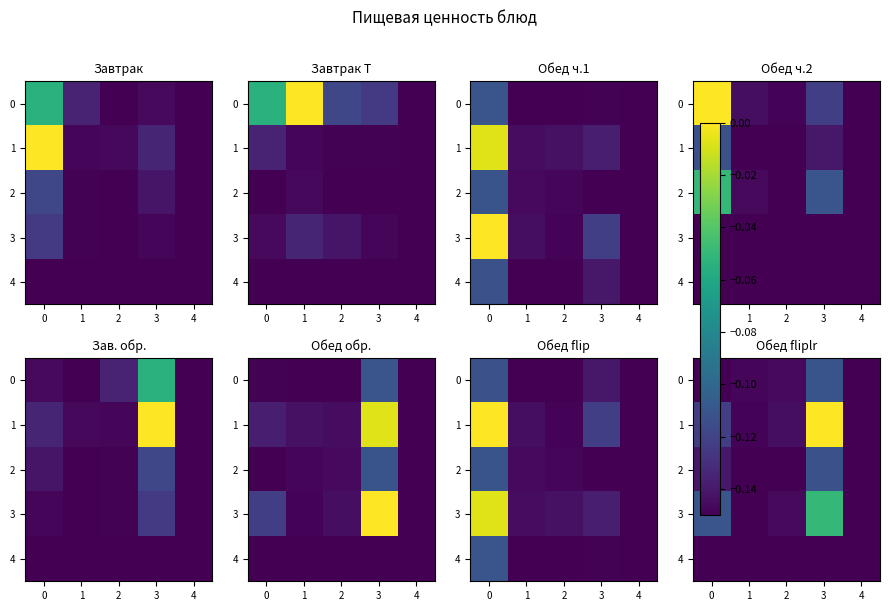

What is the sum of the 1 values at 4 and 2?

-0.3